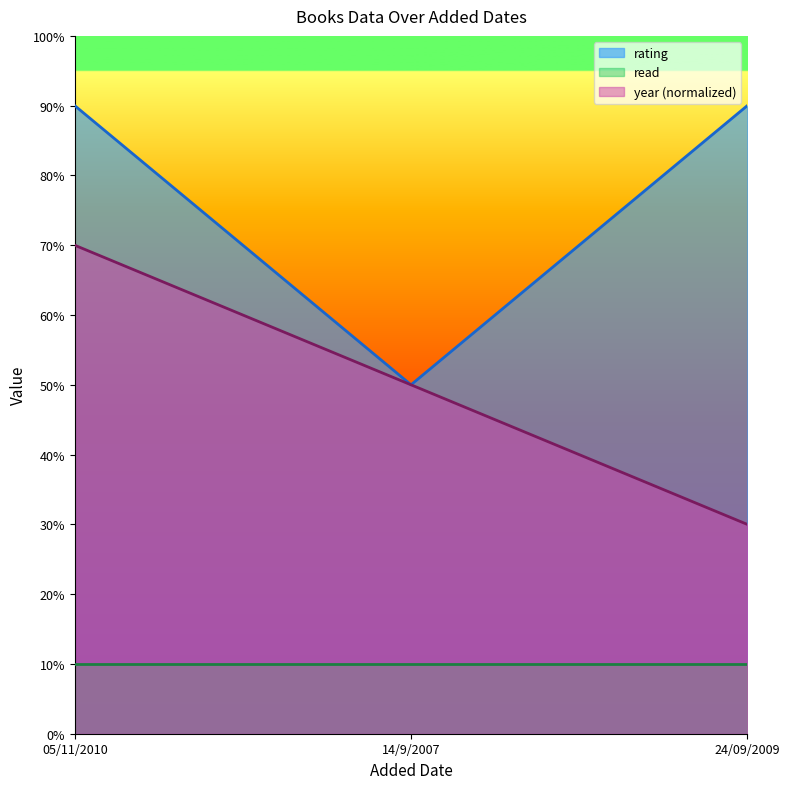

Rank the series by their maximum value, from lowest to highest.

read, year (normalized), rating